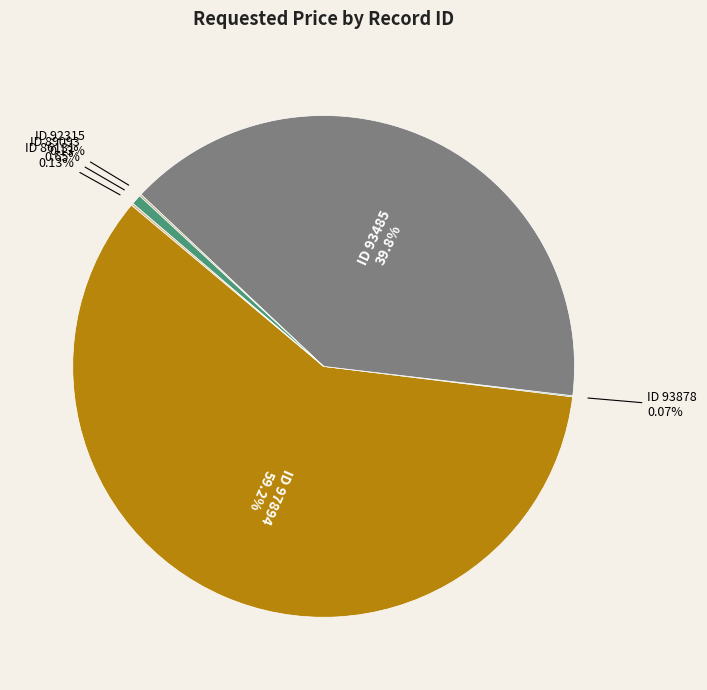

Is the sum of ID 97894 and ID 89093 greater than half?

Yes